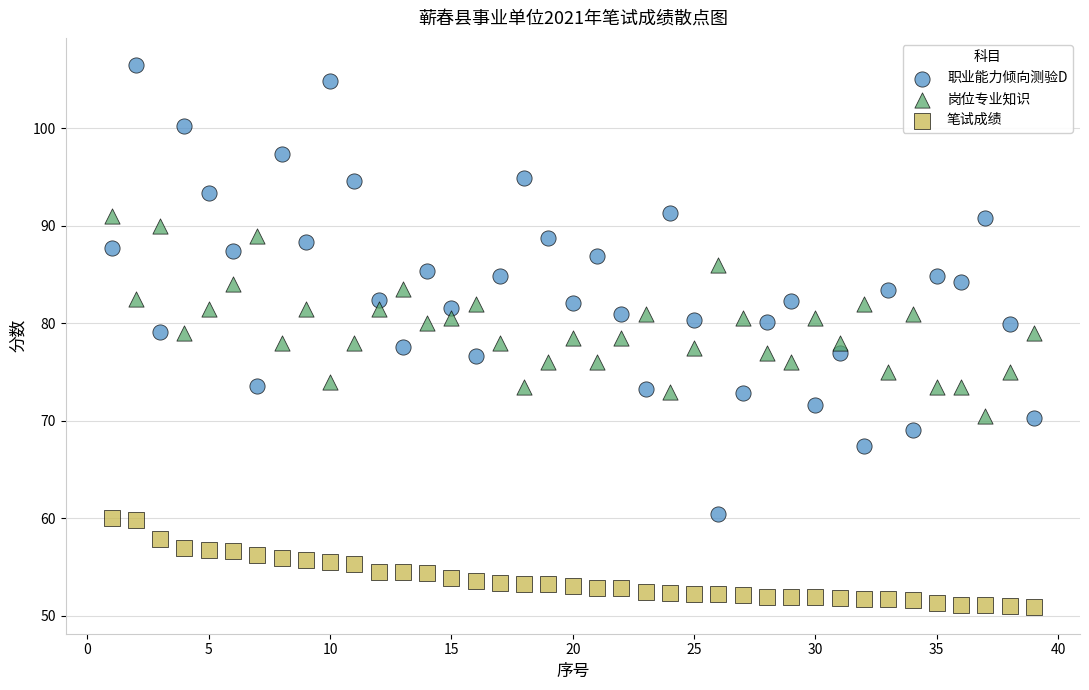

Which series contains the lowest Y value?

笔试成绩